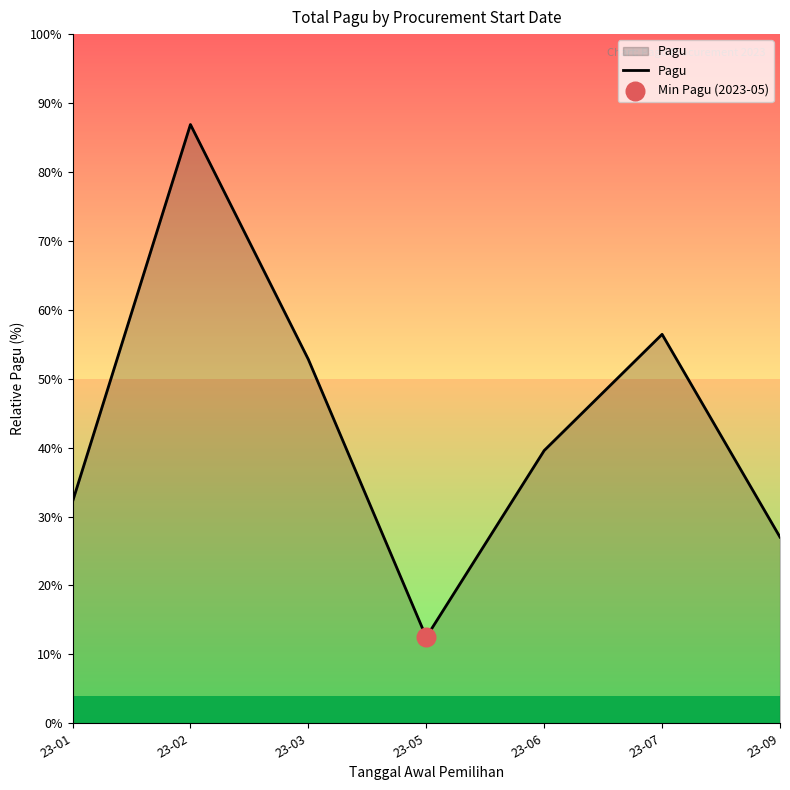

Approximately how many times larger is the value at 23-06 compared to 23-01?

1.2